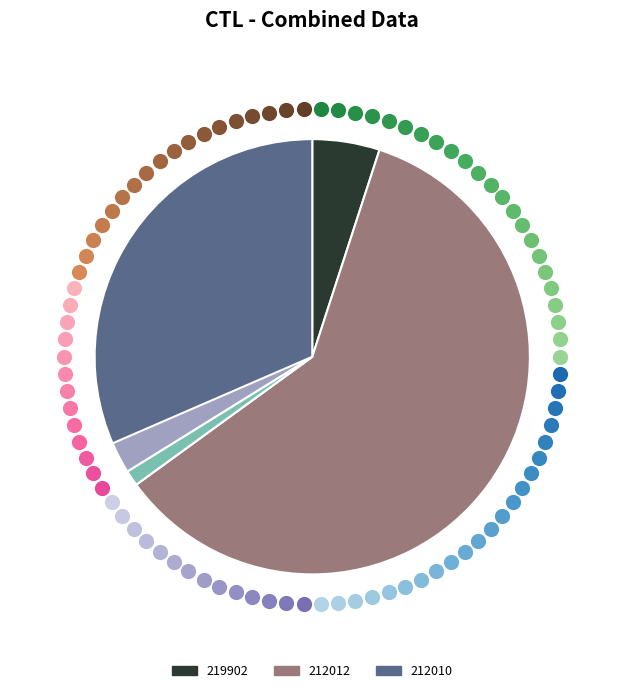

Do 212010 and 212012 together represent more than half of the pie?

Yes